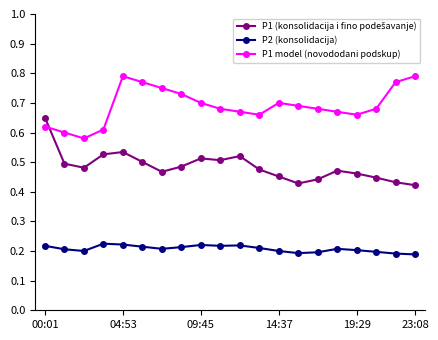

How many P1 model (novododani podskup) values are between 0 and 1?

20